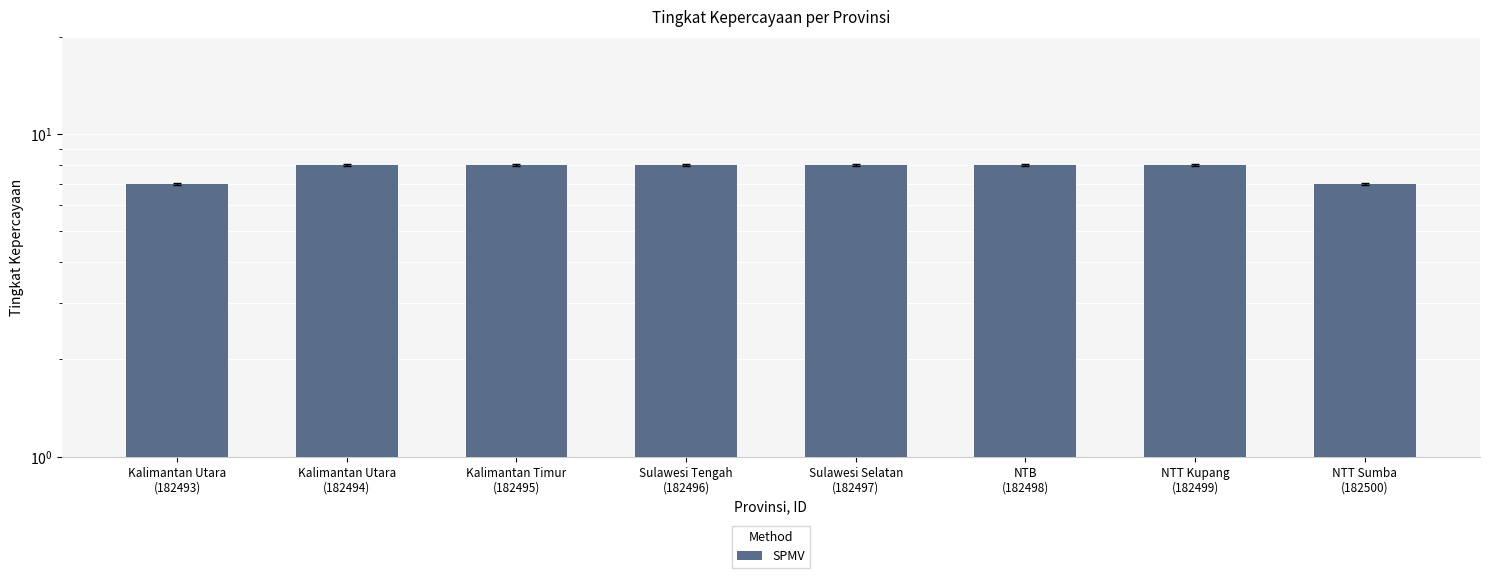

What is the change in value from NTT Kupang
(182499) to NTT Sumba
(182500)?

-1